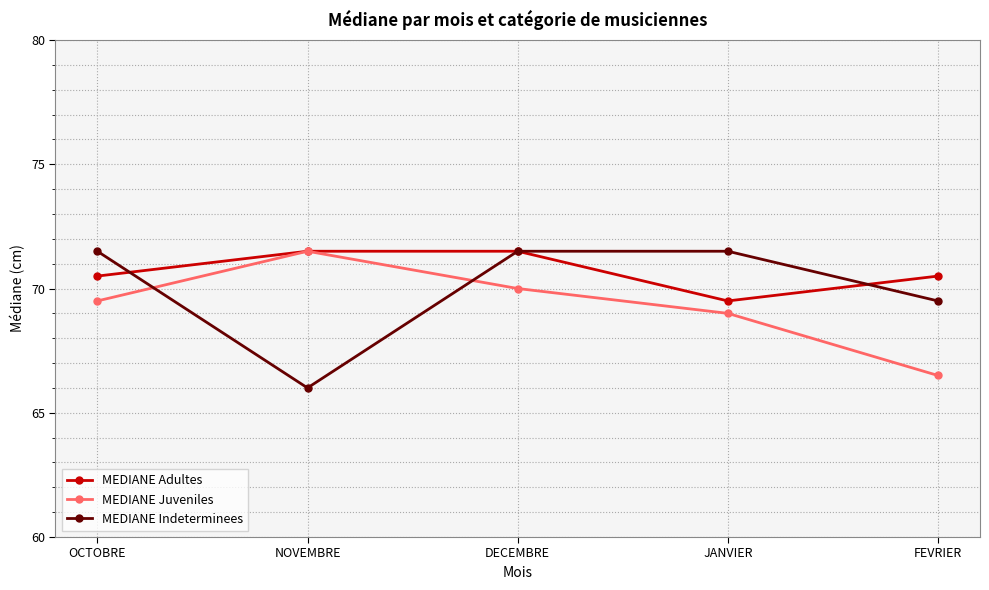

What value does the MEDIANE Indeterminees series have at JANVIER?

71.5